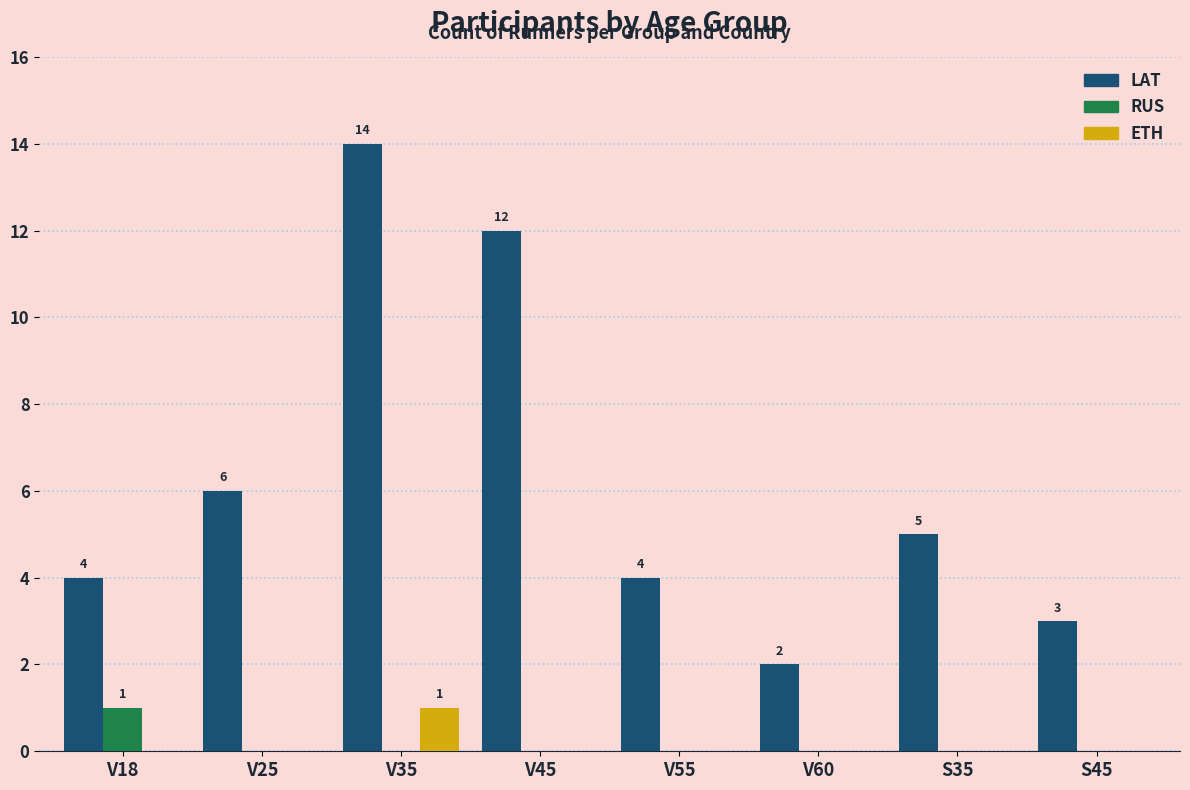

Which series has the largest total across all categories?

LAT